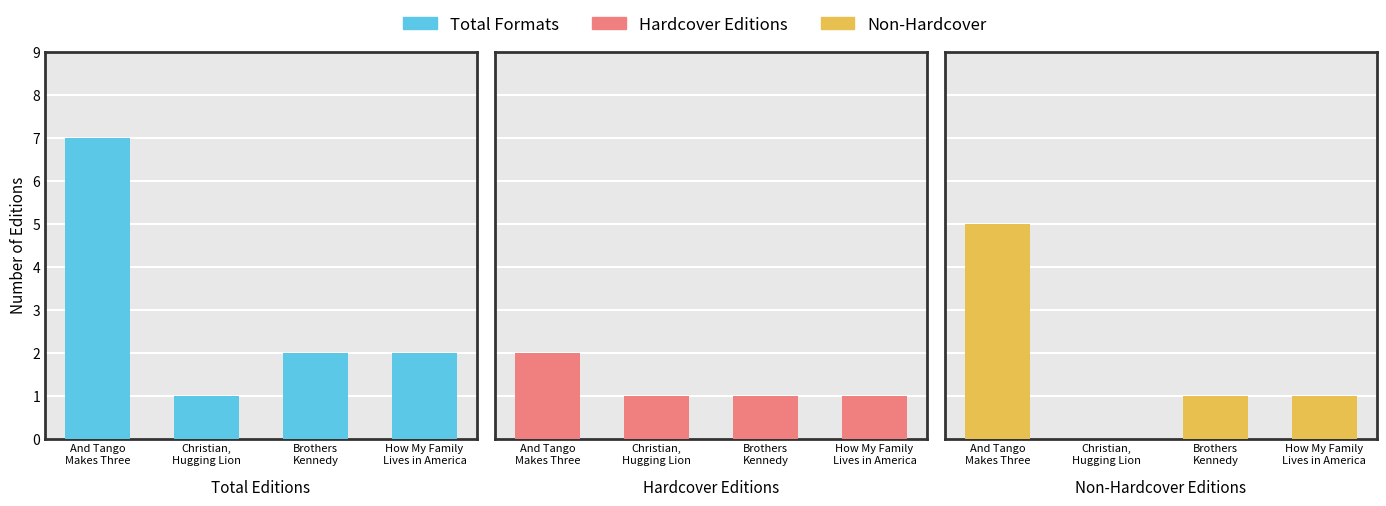

What is the sum of all Non-Hardcover values?

7